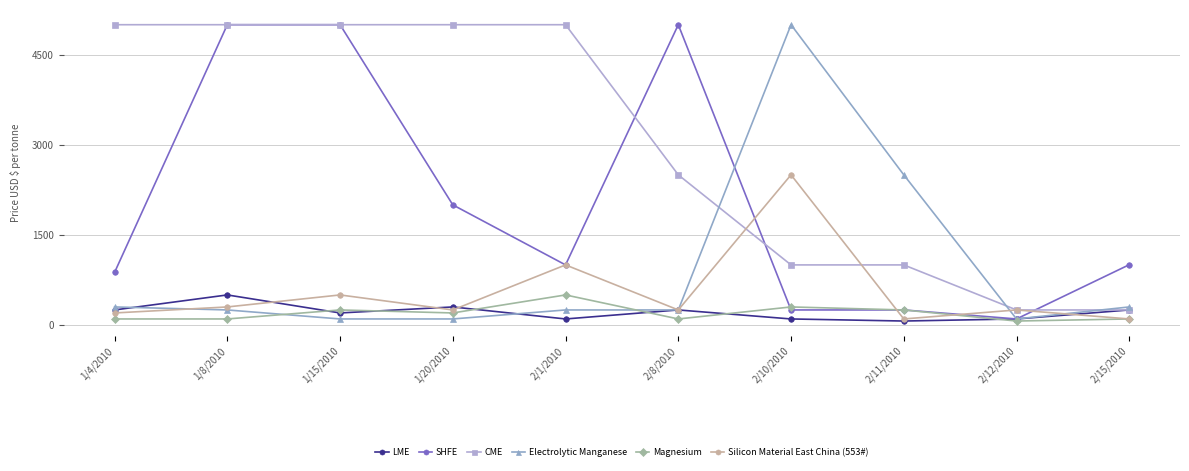

Is it true that LME equals 200.0 at 1/15/2010?

True